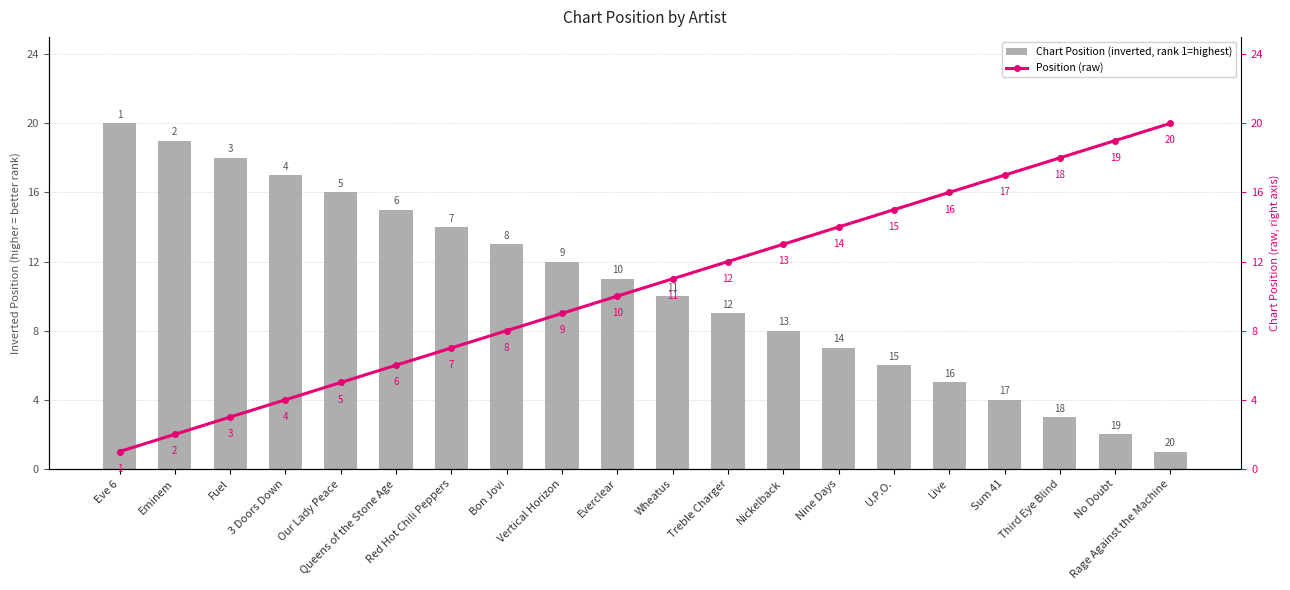

At how many categories does at least one series exceed 14?

12